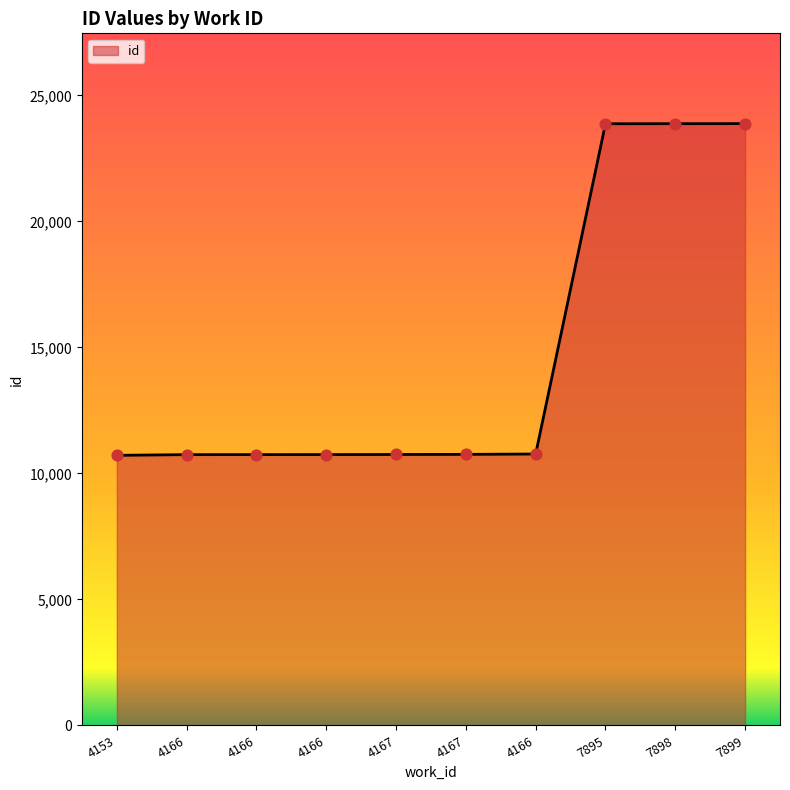

What is the change in value from 4166 to 7898?

+13130